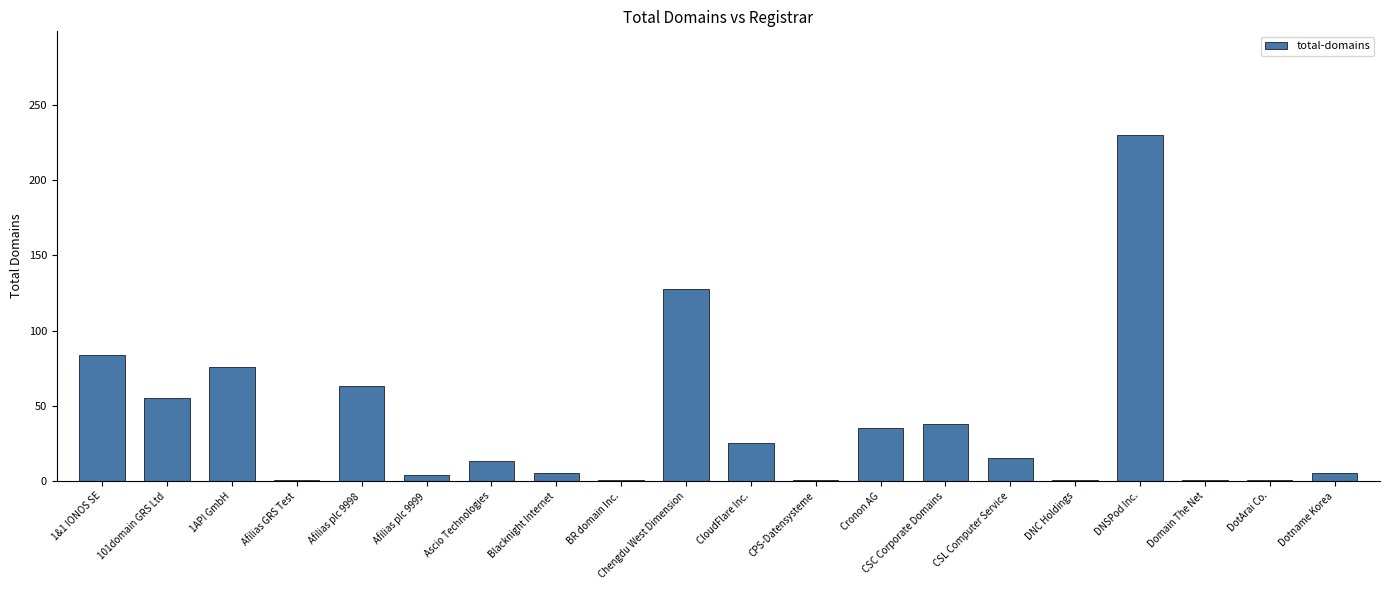

What is the difference between the maximum and minimum values?

229